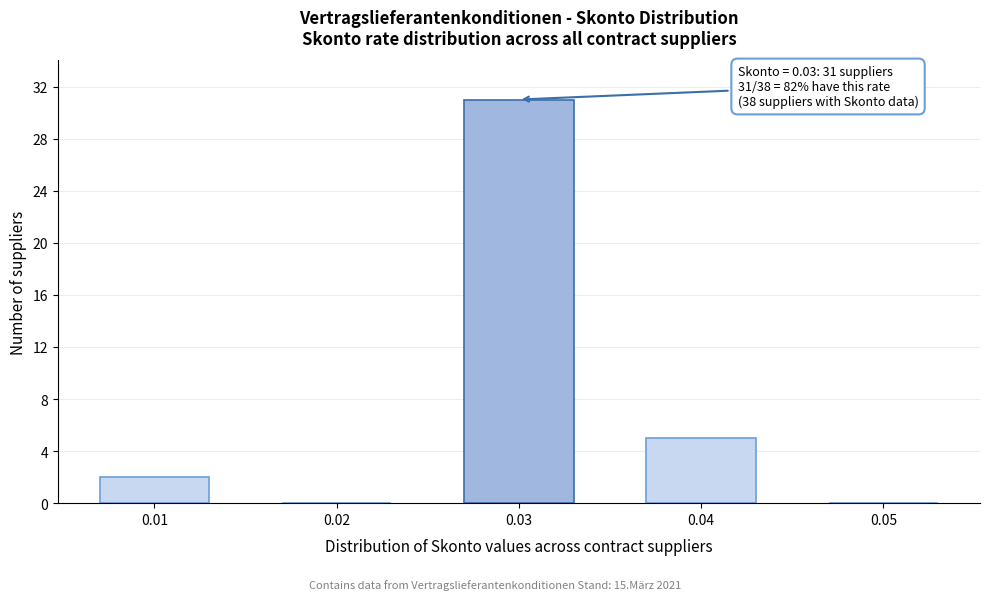

Reading left to right, what are all the values shown in this chart?

0.01=2	0.02=0	0.03=31	0.04=5	0.05=0